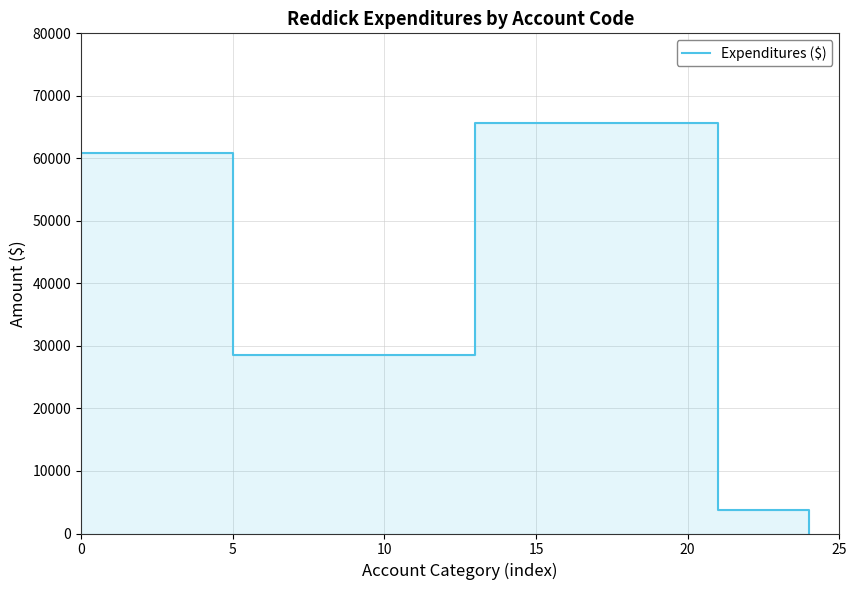

How many distinct data groups are displayed?

1